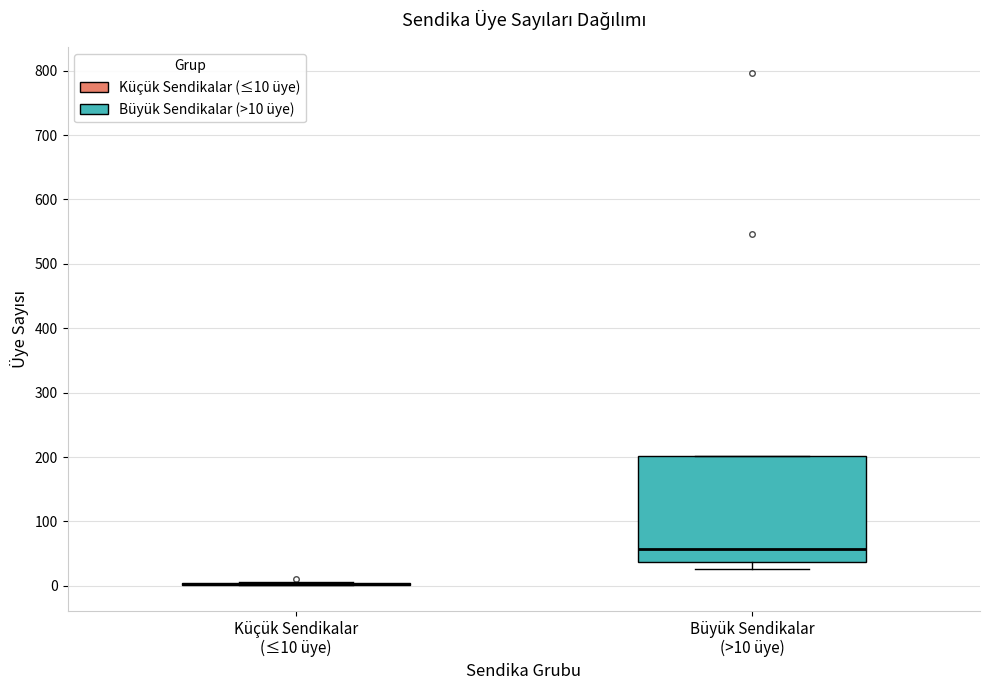

Comparing the boxes themselves (not the whiskers), which one is the tallest?

Büyük Sendikalar (>10 üye)